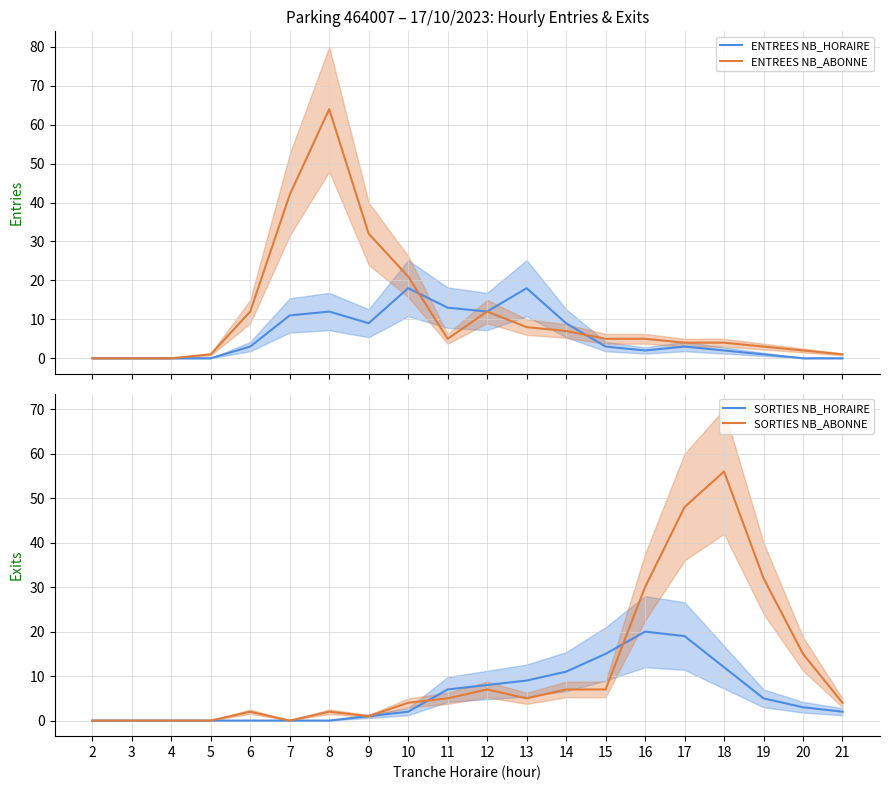

How many positive values does the ENTREES NB_HORAIRE series have?

14